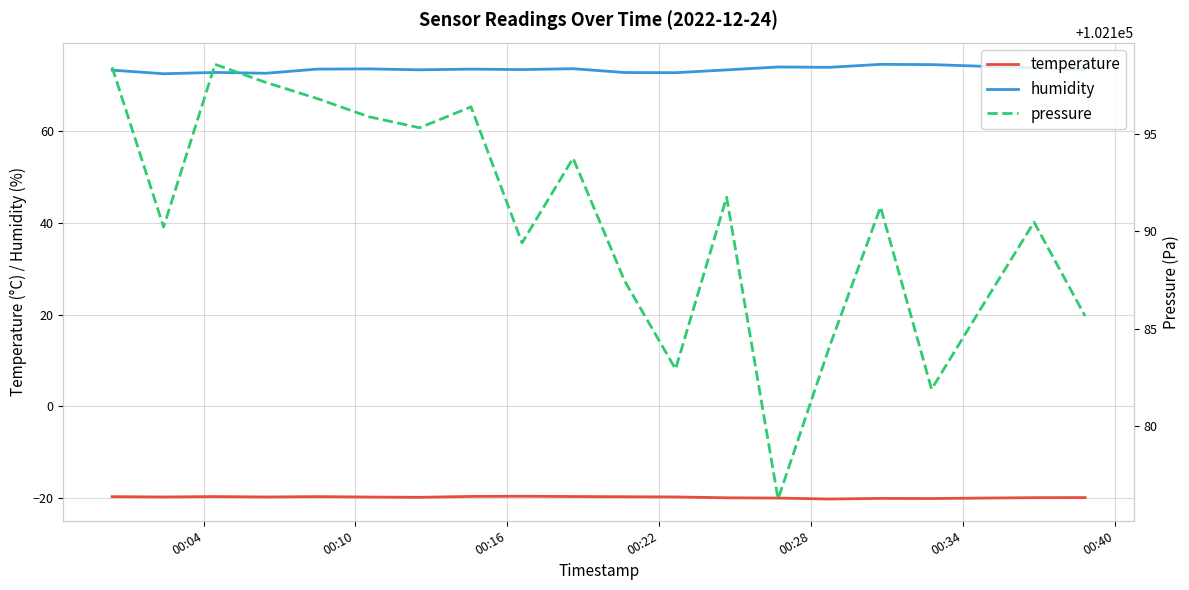

True or false: humidity and temperature cross at least once.

False